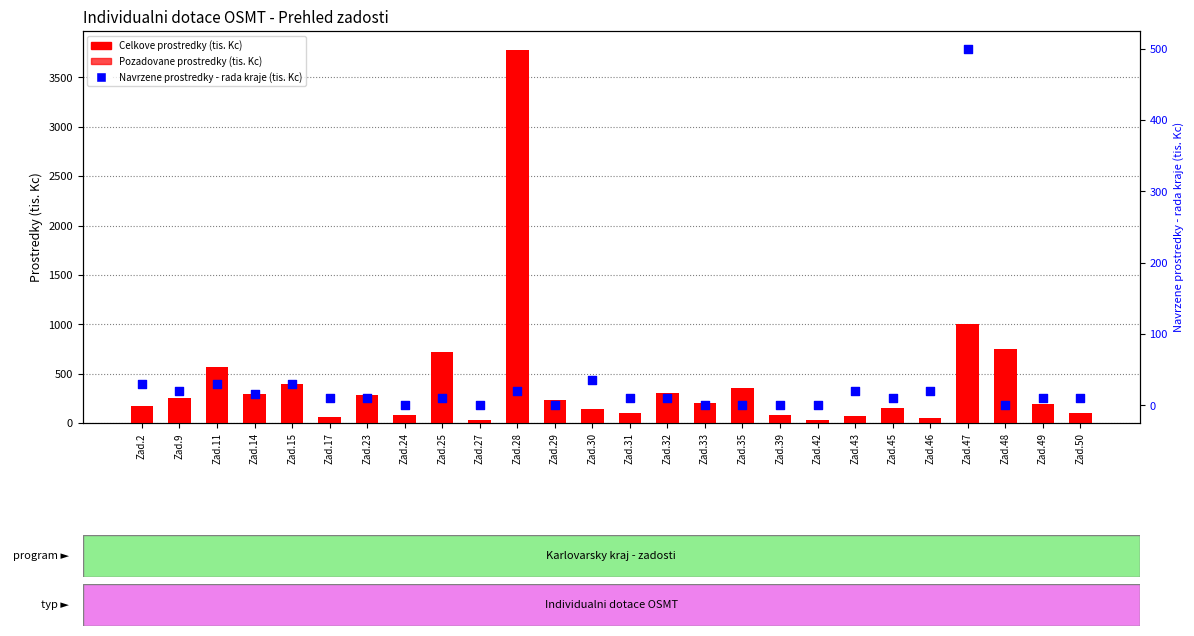

Which series reaches the minimum Y coordinate?

Navrzene prostredky - rada kraje (tis. Kc)